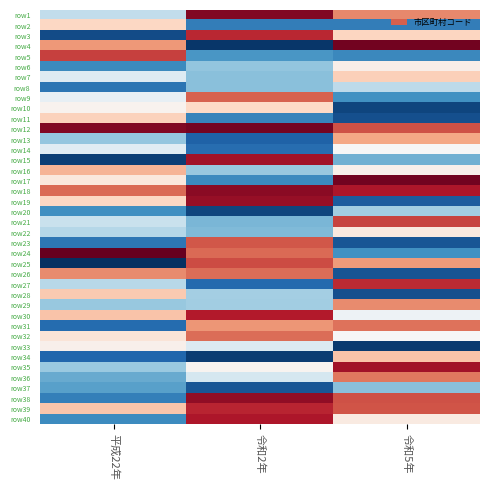

Reading right to left, extract all data points from this chart.

row1: 令和5年=13584.0	令和2年=14021.4	平成22年=12869.1
row2: 令和5年=12432.0	令和2年=12432.0	平成22年=13317.3
row3: 令和5年=13322.2	令和2年=13852.4	平成22年=12236.2
row4: 令和5年=14059.8	令和2年=12161.2	平成22年=13536.1
row5: 令和5年=12483.6	令和2年=12544.7	平成22年=13784.9
row6: 令和5年=13169.5	令和2年=12728.5	平成22年=12486.8
row7: 令和5年=13343.7	令和2年=12702.5	平成22年=12983.9
row8: 令和5年=12852.7	令和2年=12704.3	平成22年=12399.0
row9: 令和5年=12519.3	令和2年=13690.4	平成22年=13032.1
row10: 令和5年=12212.9	令和2年=13304.8	平成22年=13148.5
row11: 令和5年=12250.1	令和2年=12461.0	平成22年=13335.1
row12: 令和5年=13736.8	令和2年=14051.3	平成22年=14017.8
row13: 令和5年=13488.5	令和2年=12315.3	平成22年=12729.2
row14: 令和5年=13110.4	令和2年=12364.1	平成22年=13000.3
row15: 令和5年=12637.6	令和2年=13938.6	平成22年=12188.8
row16: 令和5年=13160.1	令和2年=12743.4	平成22年=13445.0
row17: 令和5年=14059.2	令和2年=12489.7	平成22年=13213.4
row18: 令和5年=13909.7	令和2年=13999.0	平成22年=13670.3
row19: 令和5年=12297.0	令和2年=13963.7	平成22年=13315.8
row20: 令和5年=12770.7	令和2年=12210.5	平成22年=12512.0
row21: 令和5年=13777.5	令和2年=12662.7	平成22年=12897.4
row22: 令和5年=13205.4	令和2年=12681.9	平成22年=12833.5
row23: 令和5年=12269.1	令和2年=13724.4	平成22年=12401.8
row24: 令和5年=12517.4	令和2年=13664.5	平成22年=14093.8
row25: 令和5年=13533.7	令和2年=13750.9	平成22年=12131.0
row26: 令和5年=12268.1	令和2年=13662.5	平成22年=13578.0
row27: 令和5年=13846.2	令和2年=12351.7	平成22年=12836.9
row28: 令和5年=12247.1	令和2年=12781.8	平成22年=13366.6
row29: 令和5年=13579.2	令和2年=12770.4	平成22年=12742.0
row30: 令和5年=13064.4	令和2年=13894.4	平成22年=13395.1
row31: 令和5年=13641.6	令和2年=13546.5	平成22年=12359.2
row32: 令和5年=13107.6	令和2年=13661.9	平成22年=13242.6
row33: 令和5年=12170.8	令和2年=12975.1	平成22年=13165.5
row34: 令和5年=13392.8	令和2年=12182.9	平成22年=12335.8
row35: 令和5年=13935.1	令和2年=13137.1	平成22年=12748.7
row36: 令和5年=13631.1	令和2年=12940.8	平成22年=12618.6
row37: 令和5年=12699.5	令和2年=12274.0	平成22年=12577.6
row38: 令和5年=13736.2	令和2年=13979.4	平成22年=12442.4
row39: 令和5年=13727.3	令和2年=13862.9	平成22年=13386.8
row40: 令和5年=13198.7	令和2年=13905.1	平成22年=12493.1